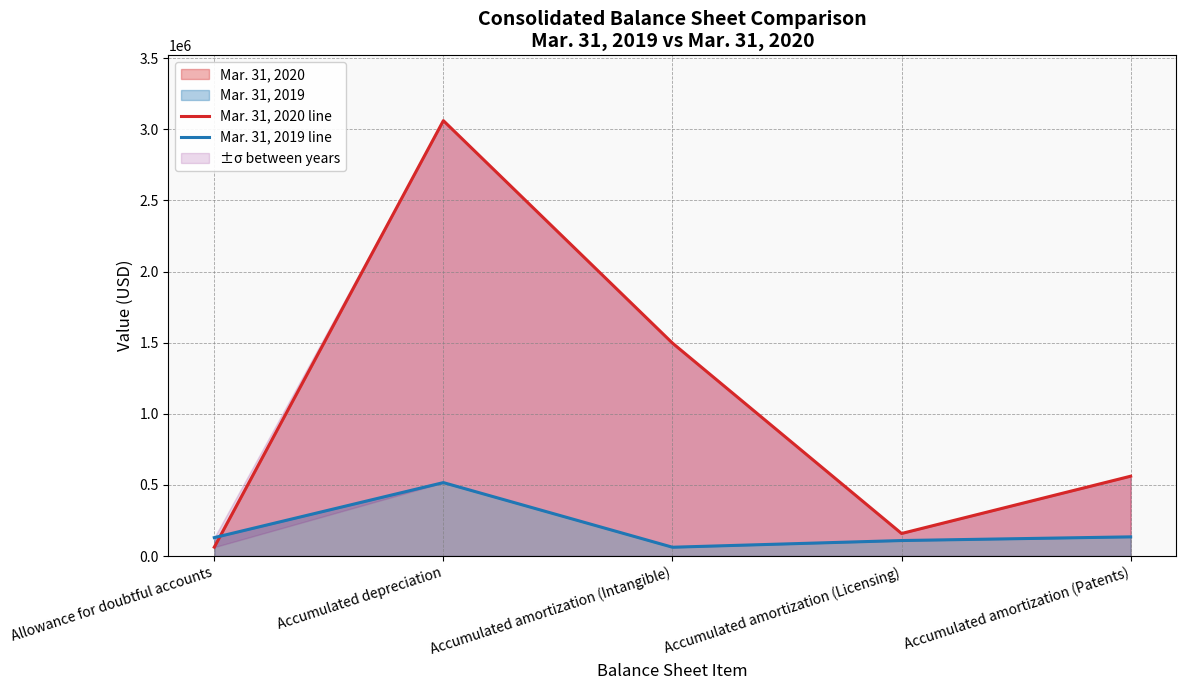

Reading left to right, what are all the values shown in this chart?

Mar. 31, 2020 line: Allowance for doubtful accounts=62248	Accumulated depreciation=3060681	Accumulated amortization (Intangible)=1496833	Accumulated amortization (Licensing)=158333	Accumulated amortization (Patents)=561096
Mar. 31, 2019 line: Allowance for doubtful accounts=129365	Accumulated depreciation=516144	Accumulated amortization (Intangible)=61803	Accumulated amortization (Licensing)=108833	Accumulated amortization (Patents)=134701